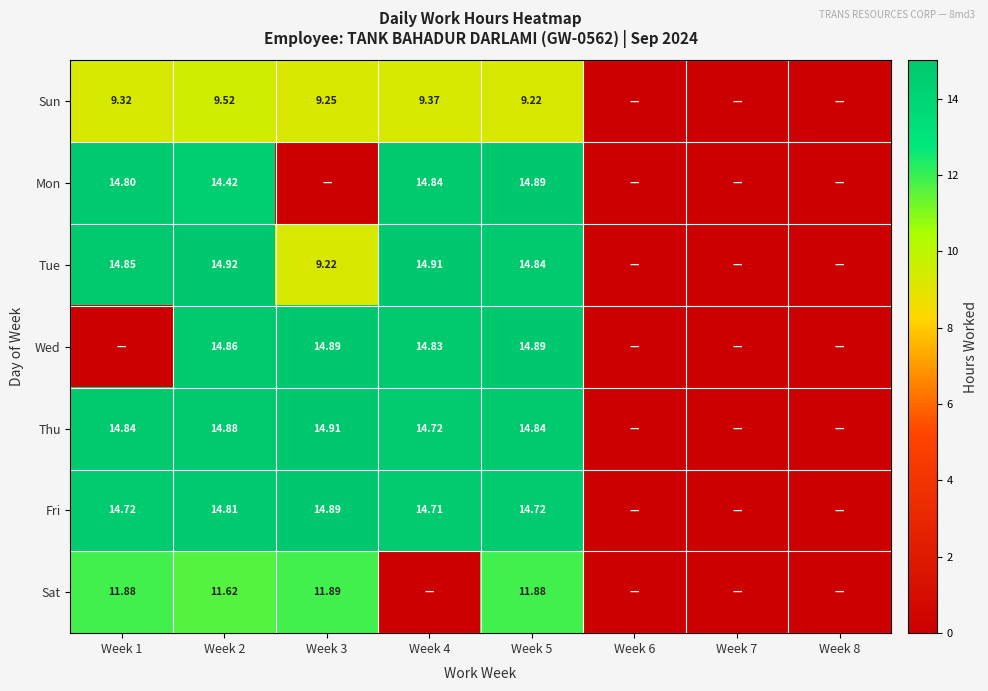

At Week 2, list the series in order from smallest to largest.

Sun, Sat, Mon, Fri, Wed, Thu, Tue